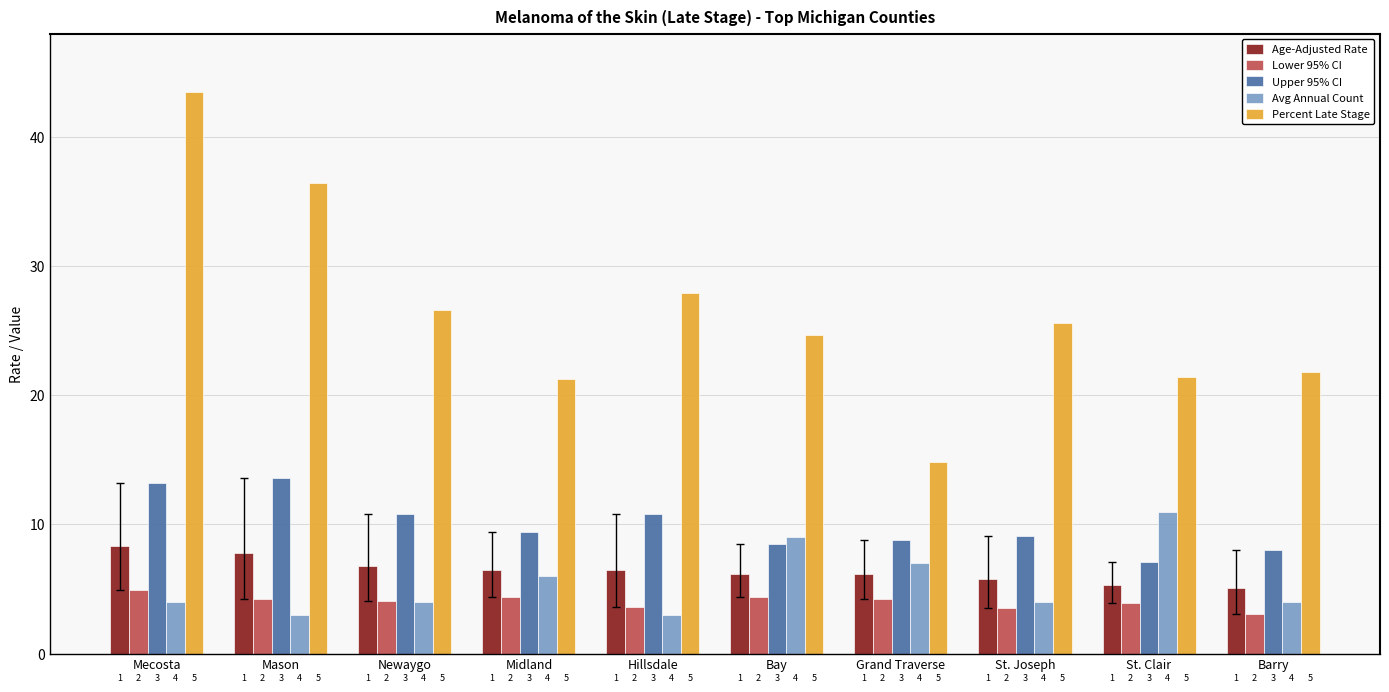

What are all the series names shown in the legend?

Age-Adjusted Rate, Lower 95% CI, Upper 95% CI, Avg Annual Count, Percent Late Stage